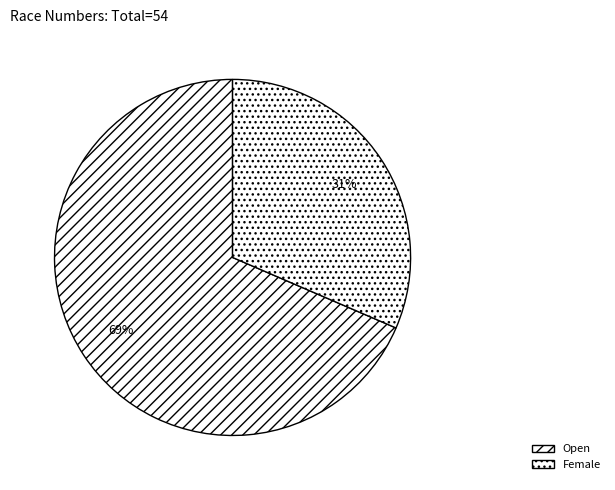

Rank the categories by value from highest to lowest.

Open, Female